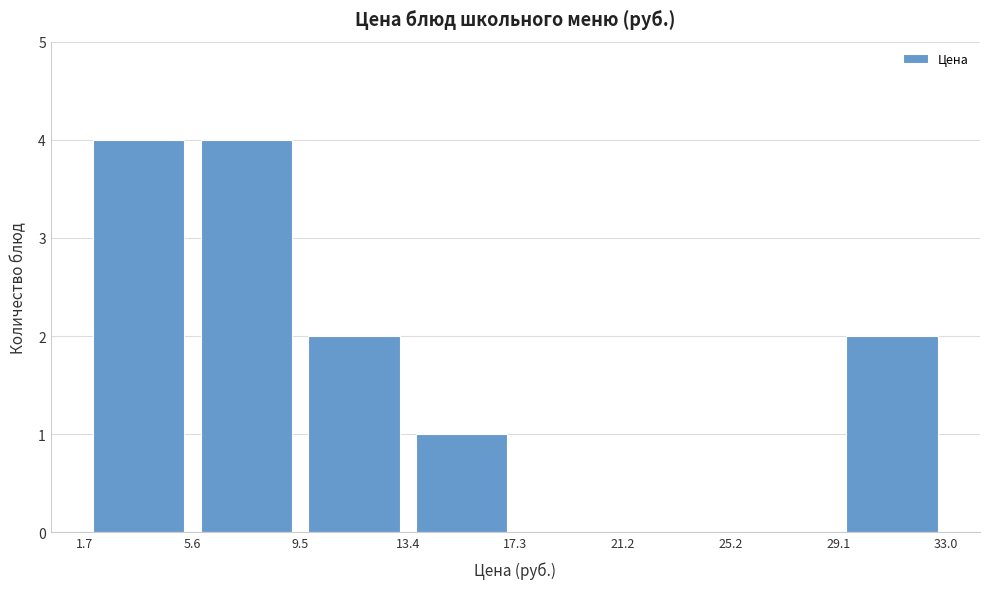

What is the height of the bar covering 29.1 to 33.0 on the x-axis? The values are not printed on the chart, so give them approximately, as read against the axis.

2